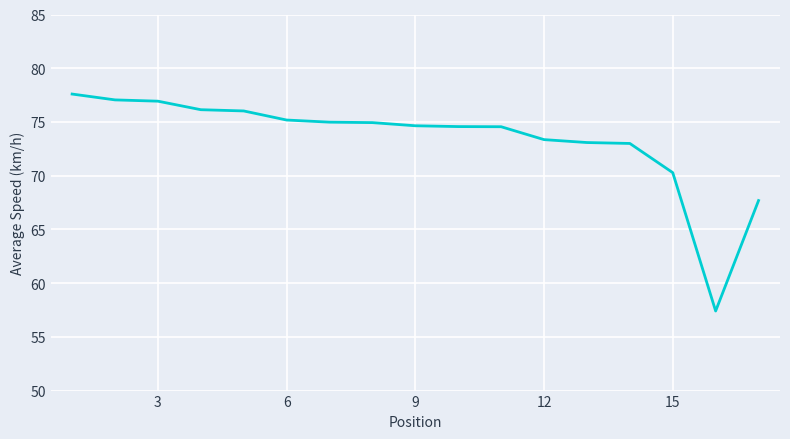

What is the smallest value displayed?

57.4